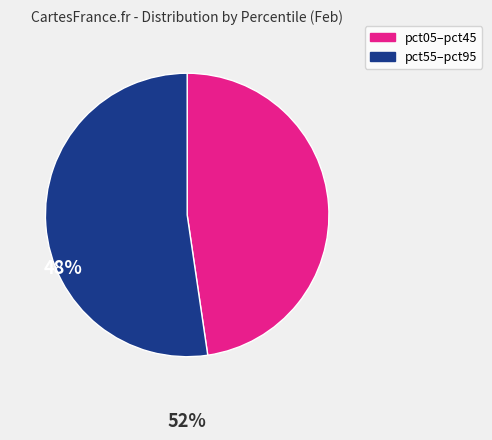

Is there any slice that represents more than half of the pie?

Yes